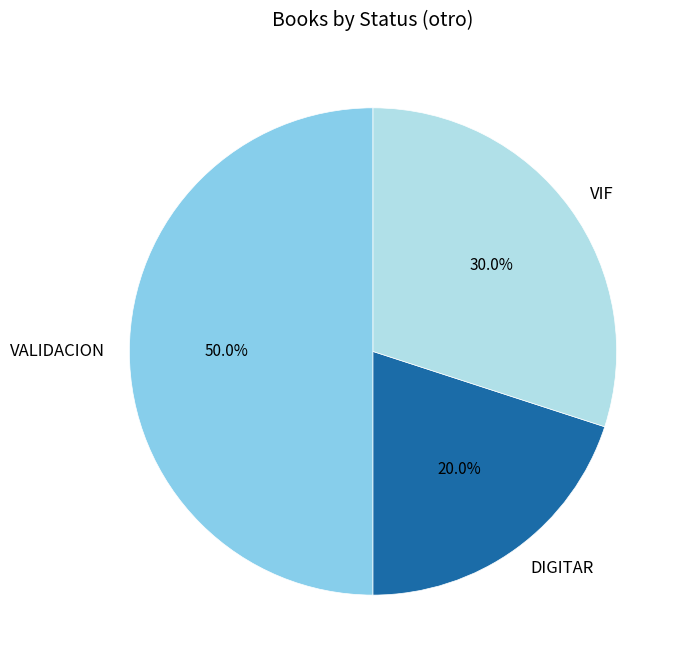

Does VIF represent more than half of the total?

No